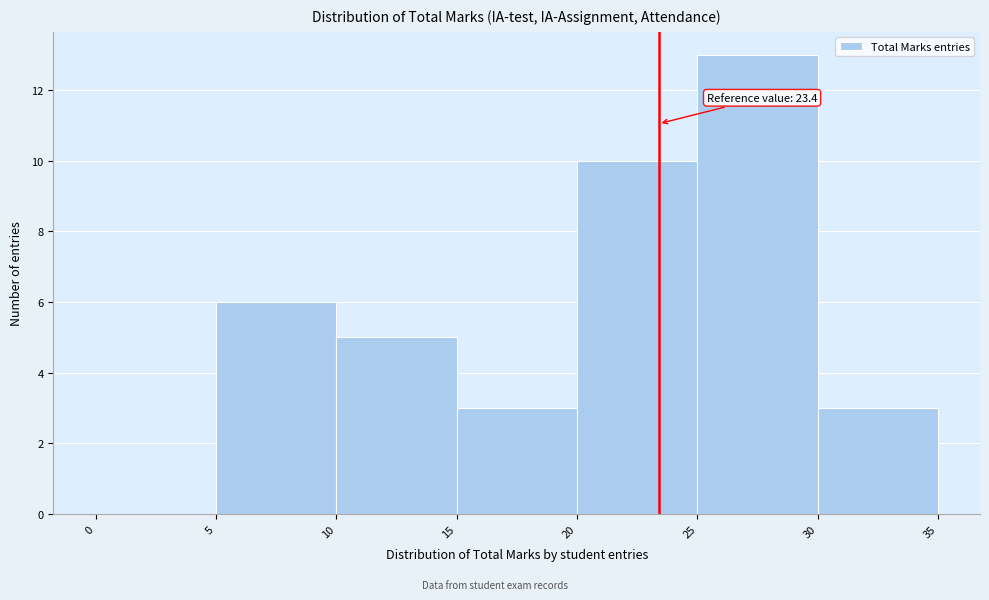

Which range on the x-axis has the tallest bar?

25 to 30